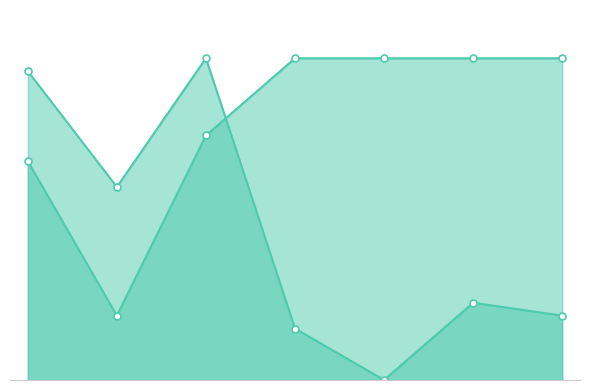

What is the minimum value for Score 1?

5